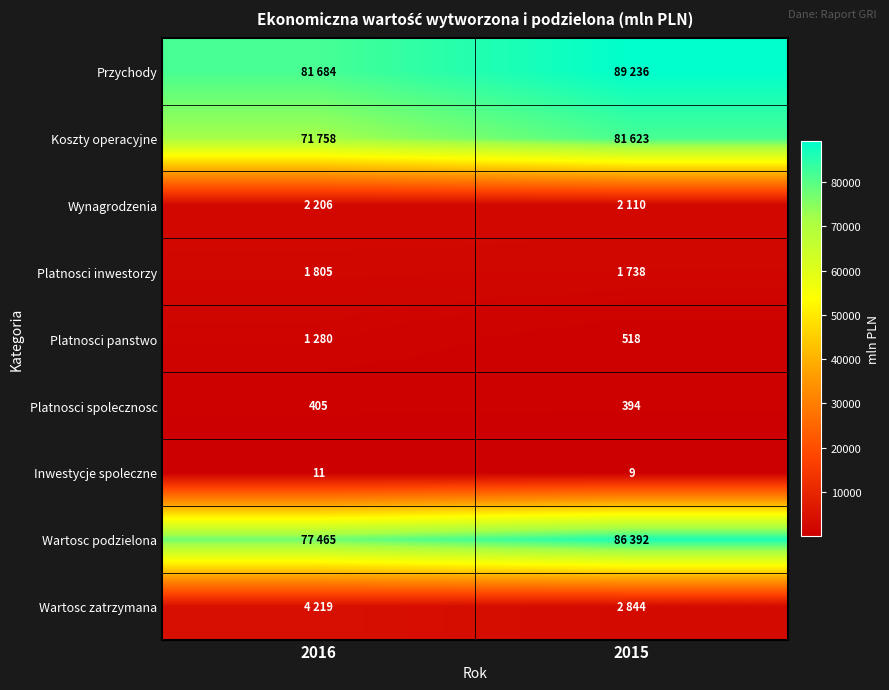

What value does the Platnosci spolecznosc series have at 2016, to the nearest 5?

405